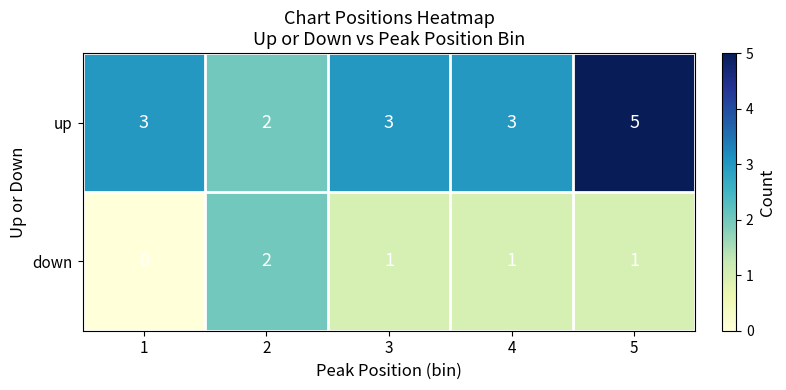

Reading left to right, what are all the values shown in this chart?

up: 3	2	3	3	5
down: 0	2	1	1	1